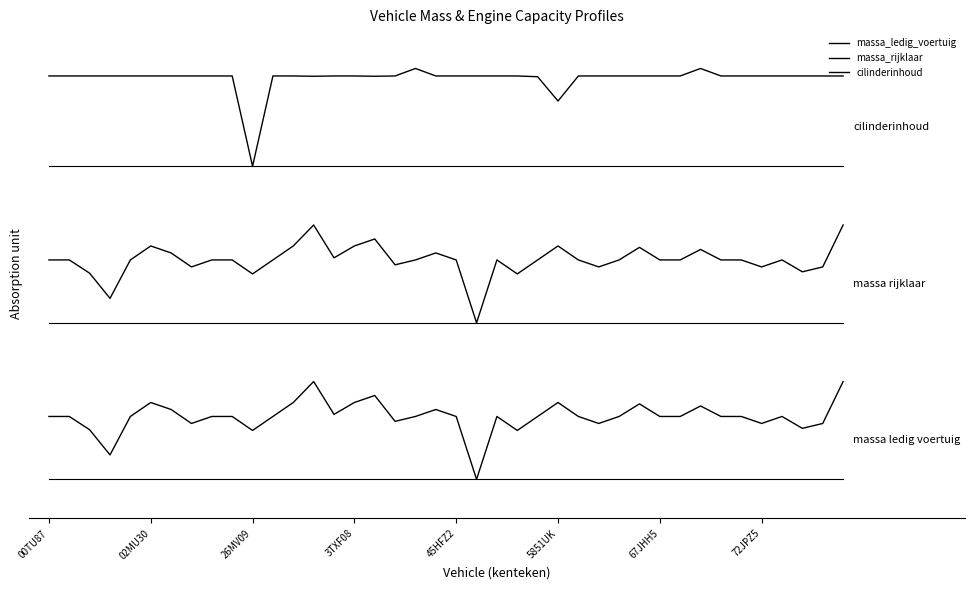

Does the chart display data point markers on the line(s)?

No